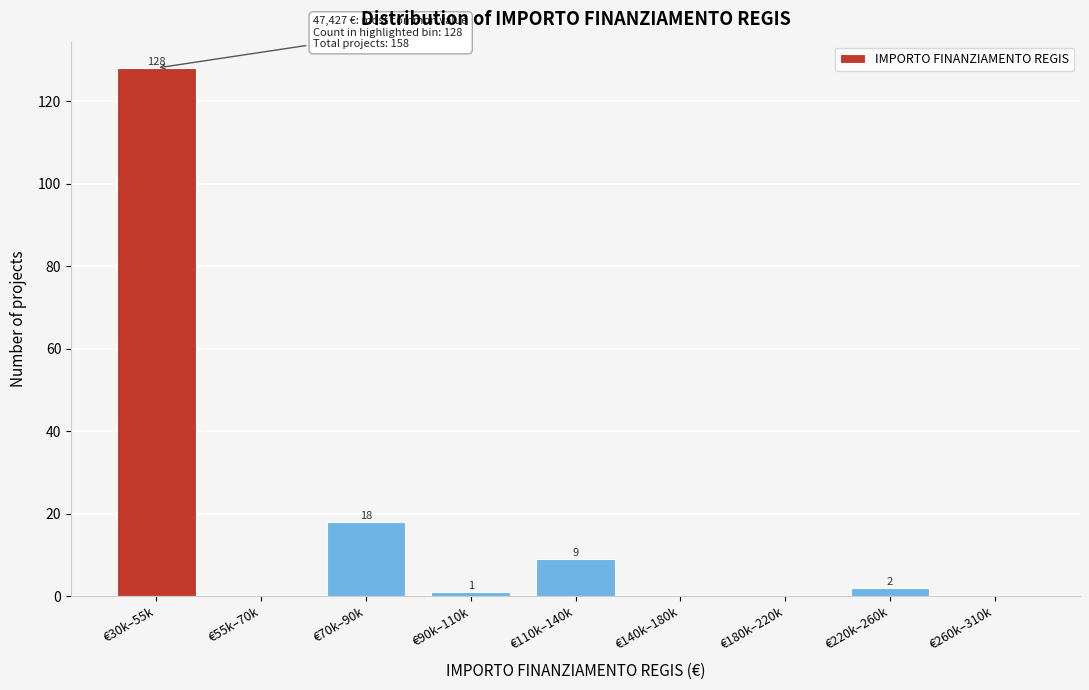

Reading left to right, list all the values displayed in this chart.

€30k–55k=128	€55k–70k=0	€70k–90k=18	€90k–110k=1	€110k–140k=9	€140k–180k=0	€180k–220k=0	€220k–260k=2	€260k–310k=0